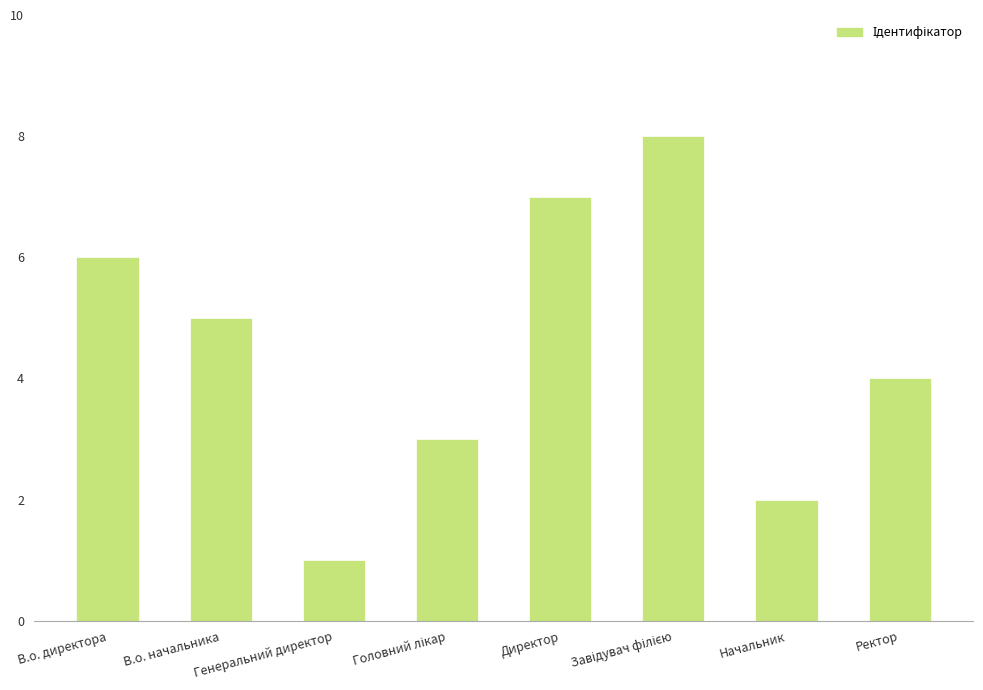

True or false: the data shows 5 at В.о. начальника.

True